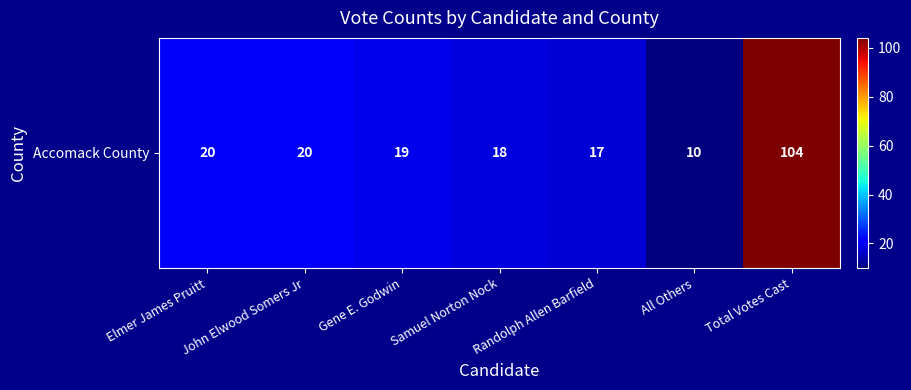

What is the difference between the second highest and minimum values?

10